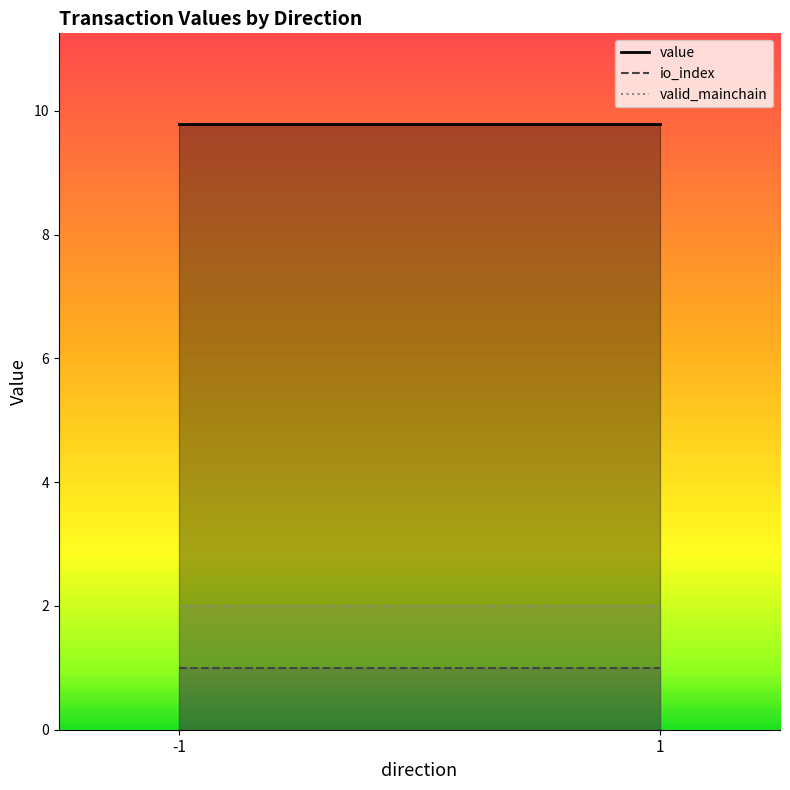

Between -1 and 1, which series saw the biggest shift?

io_index